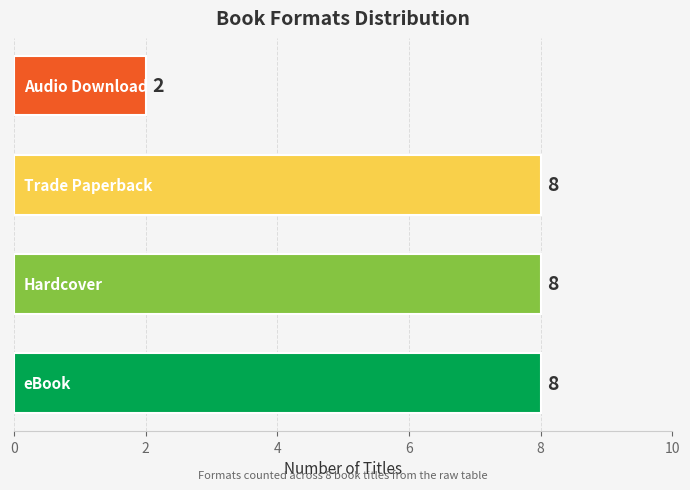

How many values are between 8 and 9?

3